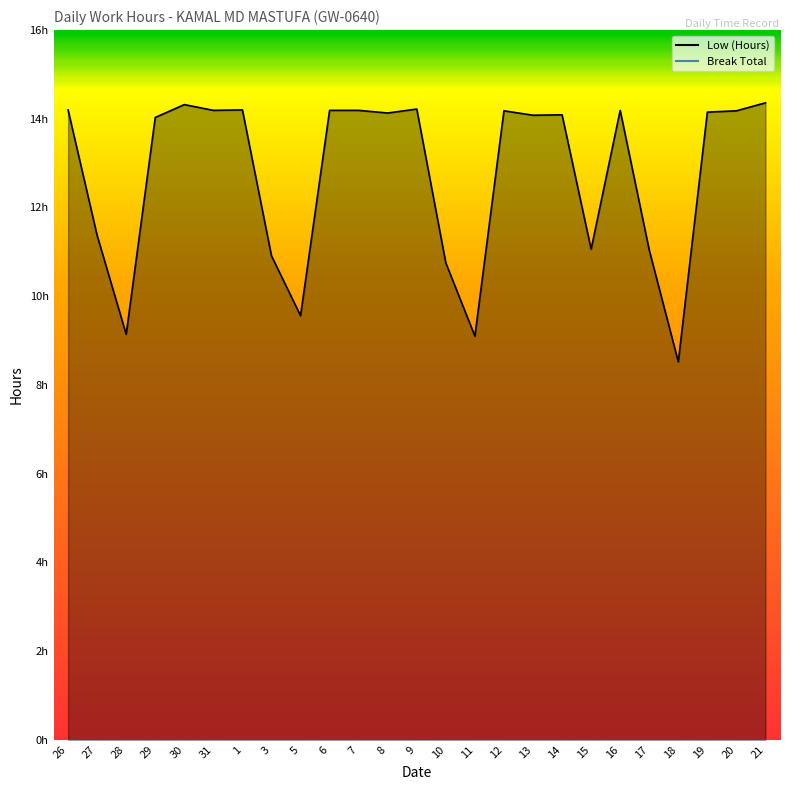

Does the chart display data point markers on the line(s)?

No